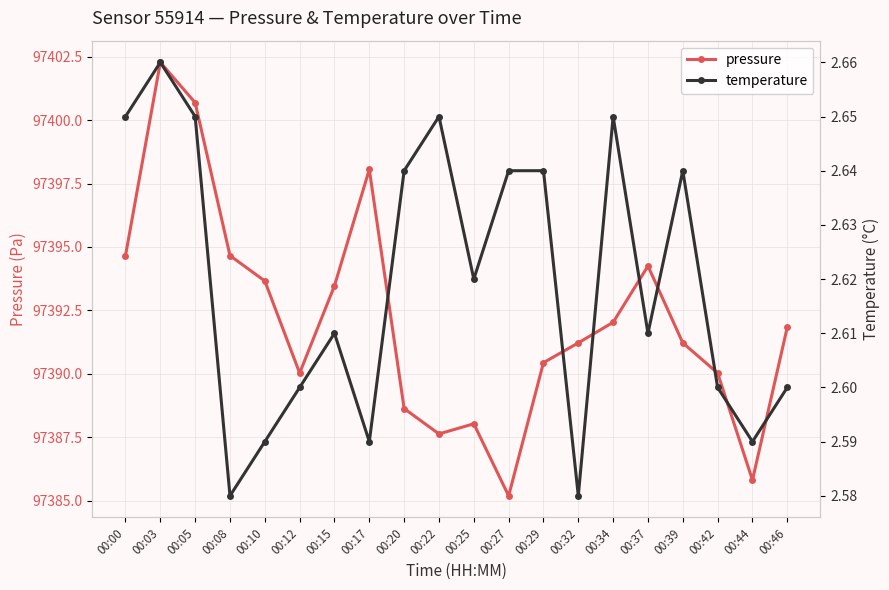

True or false: temperature has a value of 4.3 at 00:37.

False